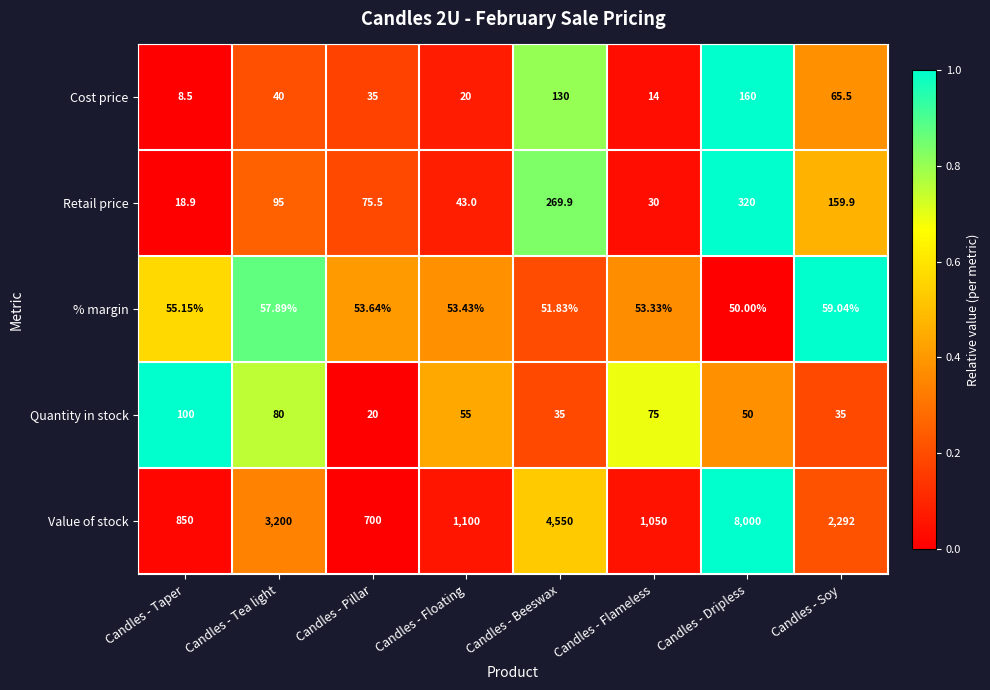

Where does the Quantity in stock series first go above 55?

Candles - Taper